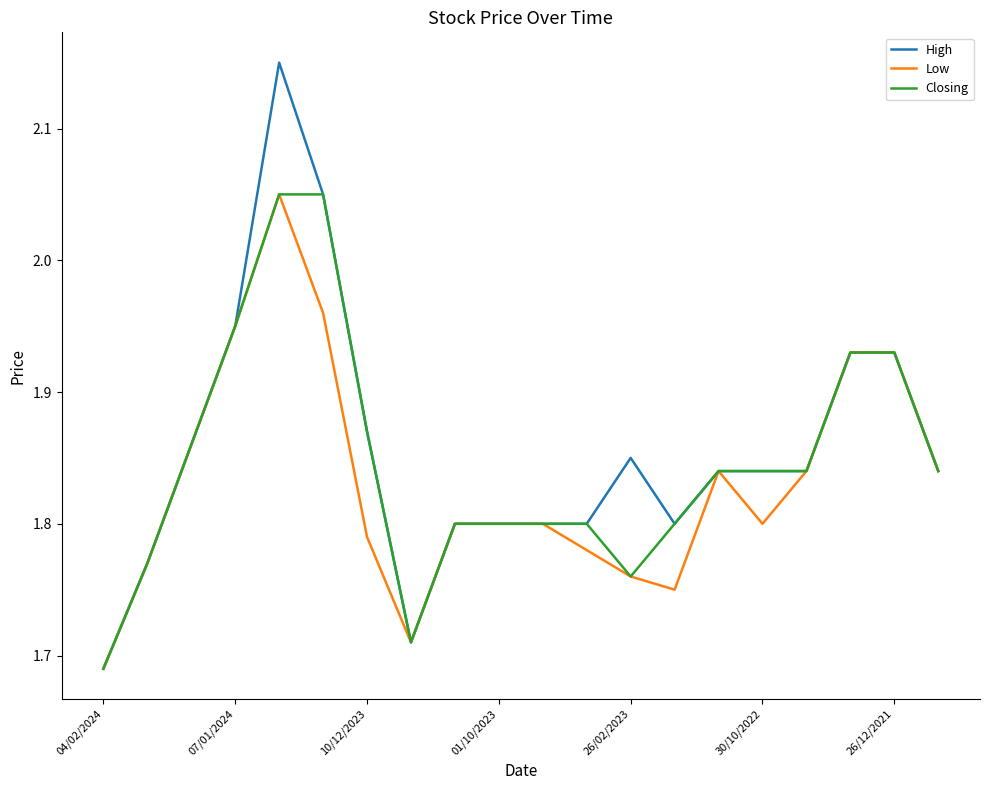

Does the chart display data point markers on the line(s)?

No